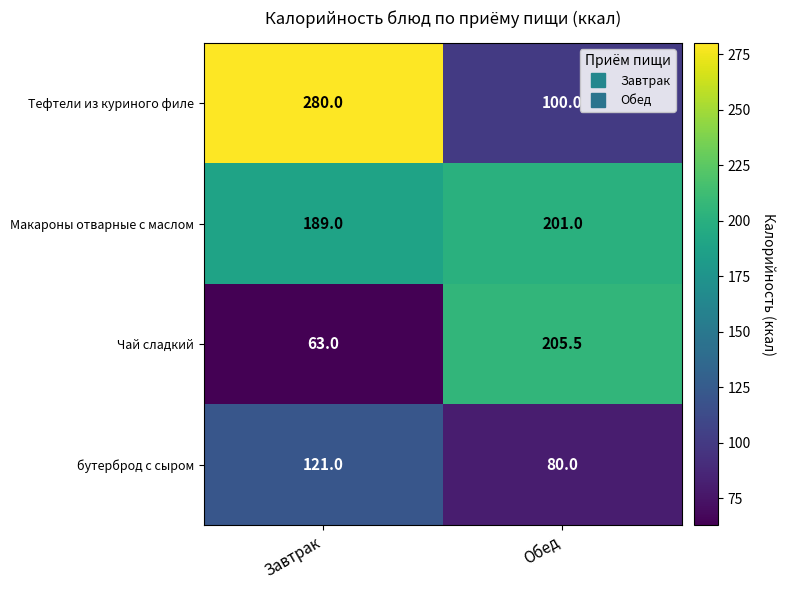

Which series has the largest total across all categories?

Макароны отварные с маслом